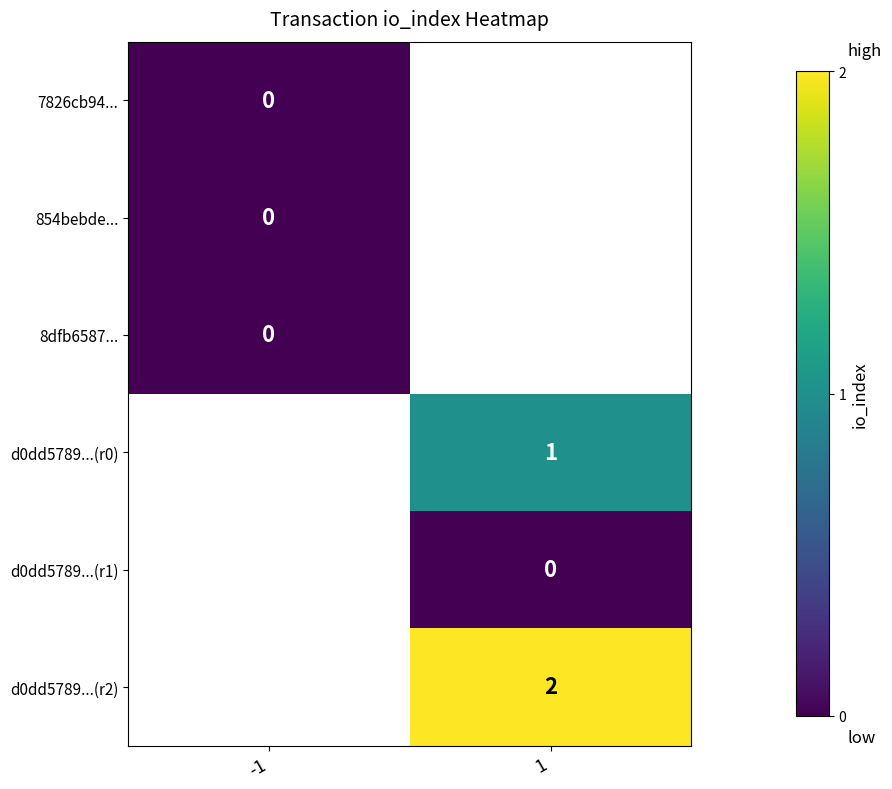

The d0dd5789...(r0) series shows 2 at 1. True or false?

False